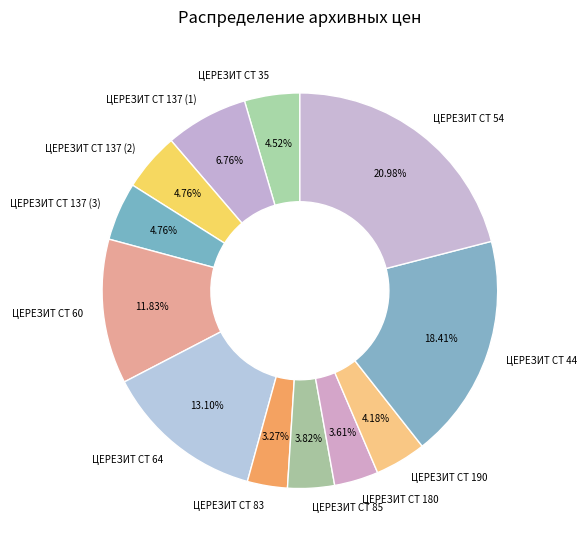

Is it true that ЦЕРЕЗИТ CT 60 is 12% of the pie?

True